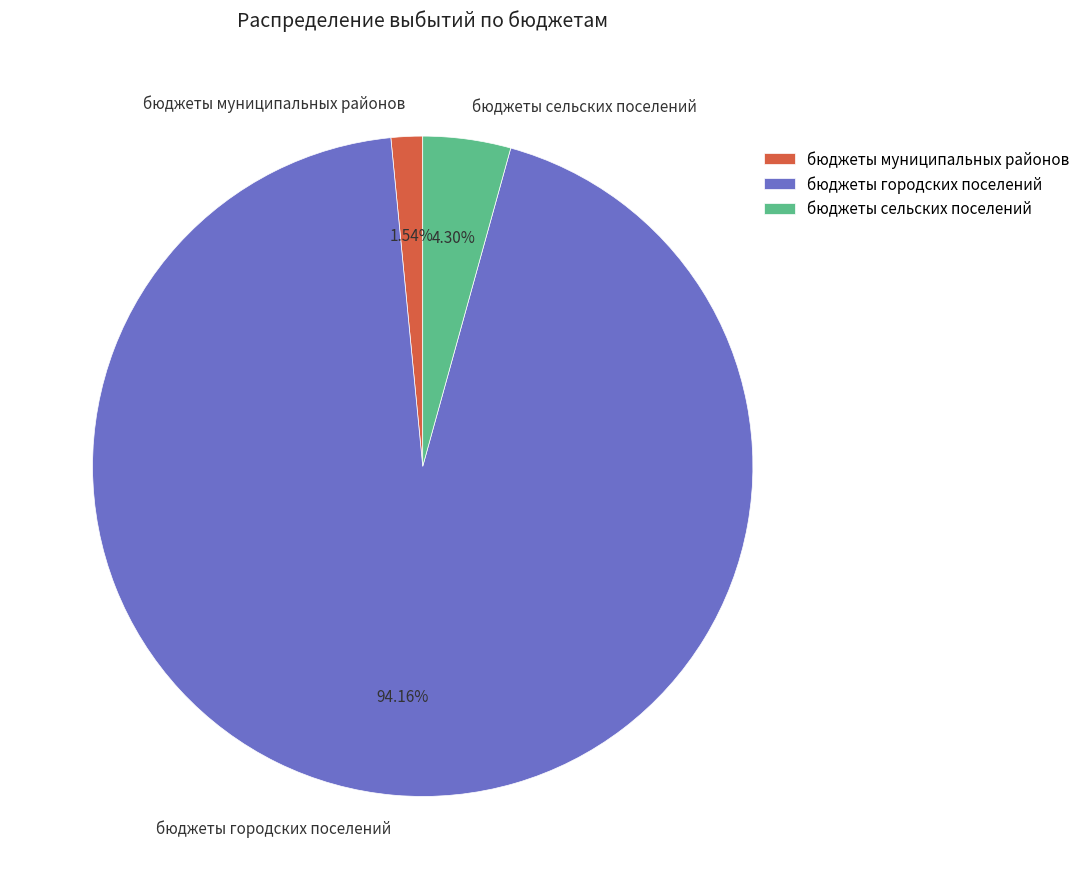

To the nearest percent, what is the difference between the бюджеты муниципальных районов and бюджеты городских поселений slice percentages?

93%